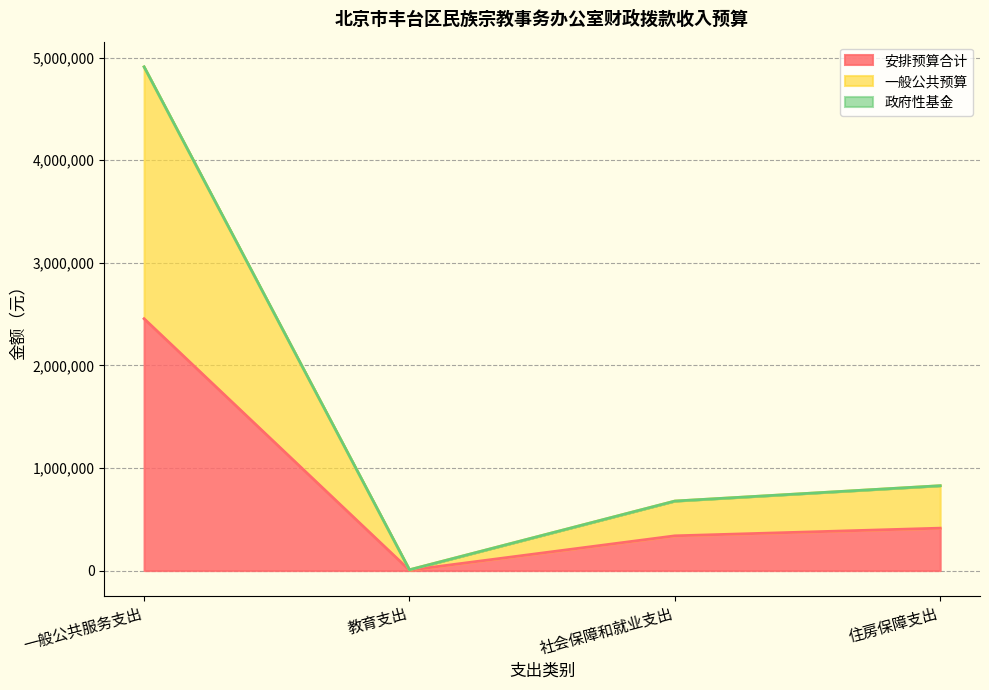

Does the chart have visible grid lines?

Yes